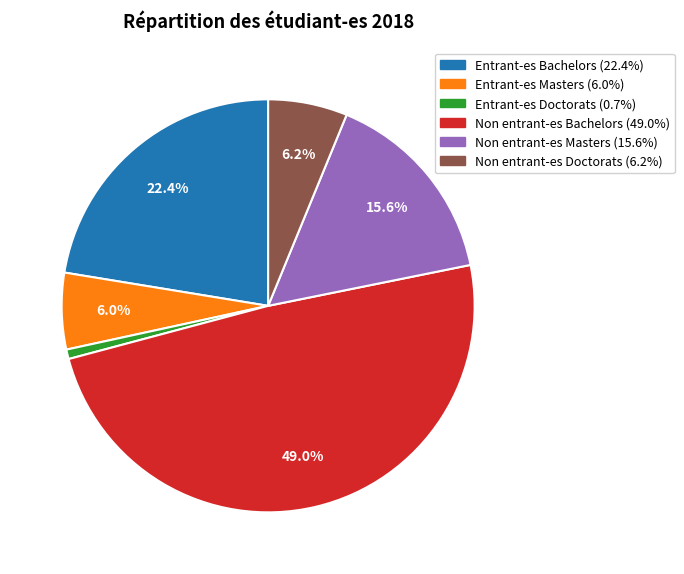

Is there any slice that represents more than half of the pie?

No